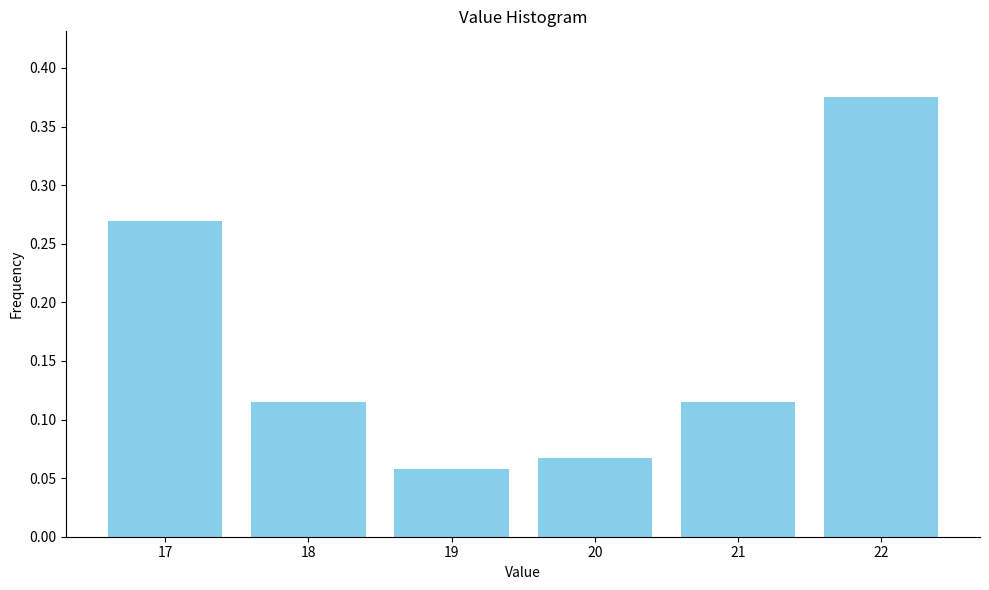

Which has a higher value, 22 or 17?

22